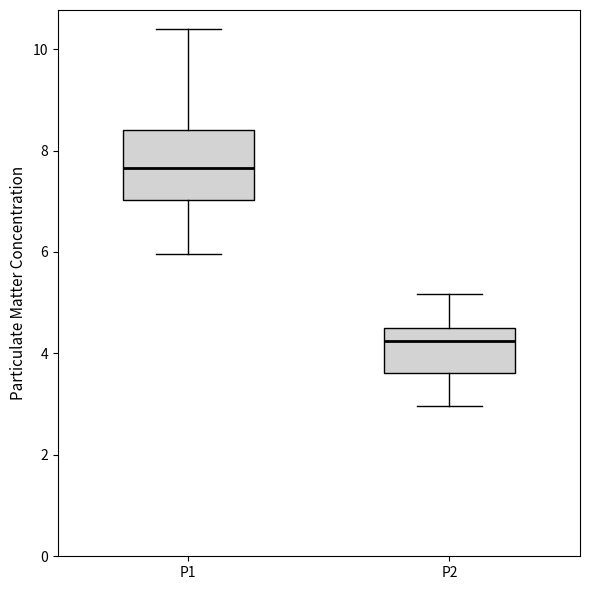

Which box has the lowest median line?

P2